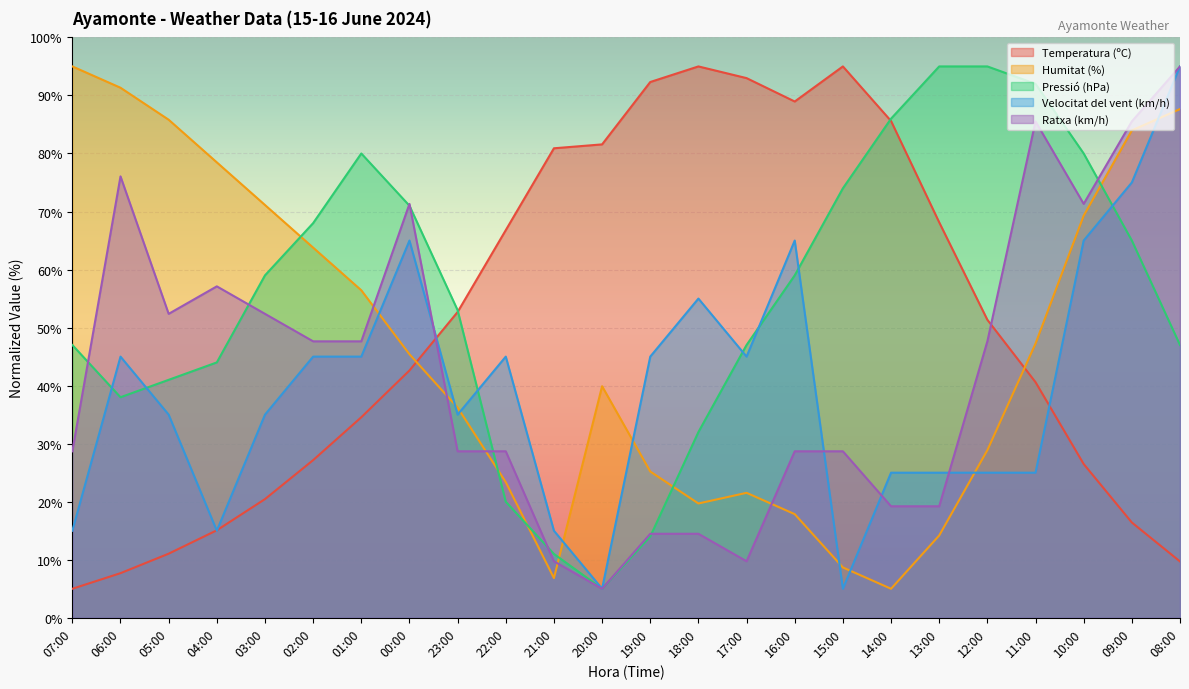

Reading left to right, extract all data points from this chart.

Temperatura (ºC): 07:00=5.0	06:00=7.7	05:00=11.0	04:00=15.1	03:00=20.4	02:00=27.2	01:00=34.6	00:00=42.6	23:00=52.7	22:00=66.8	21:00=80.9	20:00=81.6	19:00=92.3	18:00=95.0	17:00=93.0	16:00=89.0	15:00=95.0	14:00=85.6	13:00=68.1	12:00=51.3	11:00=40.6	10:00=26.5	09:00=16.4	08:00=9.7
Humitat (%): 07:00=95.0	06:00=91.3	05:00=85.8	04:00=78.5	03:00=71.1	02:00=63.8	01:00=56.4	00:00=45.4	23:00=36.2	22:00=23.4	21:00=6.8	20:00=39.9	19:00=25.2	18:00=19.7	17:00=21.5	16:00=17.9	15:00=8.7	14:00=5.0	13:00=14.2	12:00=28.9	11:00=47.2	10:00=69.3	09:00=84.0	08:00=87.7
Pressió (hPa): 07:00=47.0	06:00=38.0	05:00=41.0	04:00=44.0	03:00=59.0	02:00=68.0	01:00=80.0	00:00=71.0	23:00=53.0	22:00=20.0	21:00=11.0	20:00=5.0	19:00=14.0	18:00=32.0	17:00=47.0	16:00=59.0	15:00=74.0	14:00=86.0	13:00=95.0	12:00=95.0	11:00=92.0	10:00=80.0	09:00=65.0	08:00=47.0
Velocitat del vent (km/h): 07:00=15.0	06:00=45.0	05:00=35.0	04:00=15.0	03:00=35.0	02:00=45.0	01:00=45.0	00:00=65.0	23:00=35.0	22:00=45.0	21:00=15.0	20:00=5.0	19:00=45.0	18:00=55.0	17:00=45.0	16:00=65.0	15:00=5.0	14:00=25.0	13:00=25.0	12:00=25.0	11:00=25.0	10:00=65.0	09:00=75.0	08:00=95.0
Ratxa (km/h): 07:00=28.7	06:00=76.1	05:00=52.4	04:00=57.1	03:00=52.4	02:00=47.6	01:00=47.6	00:00=71.3	23:00=28.7	22:00=28.7	21:00=9.7	20:00=5.0	19:00=14.5	18:00=14.5	17:00=9.7	16:00=28.7	15:00=28.7	14:00=19.2	13:00=19.2	12:00=47.6	11:00=85.5	10:00=71.3	09:00=85.5	08:00=95.0